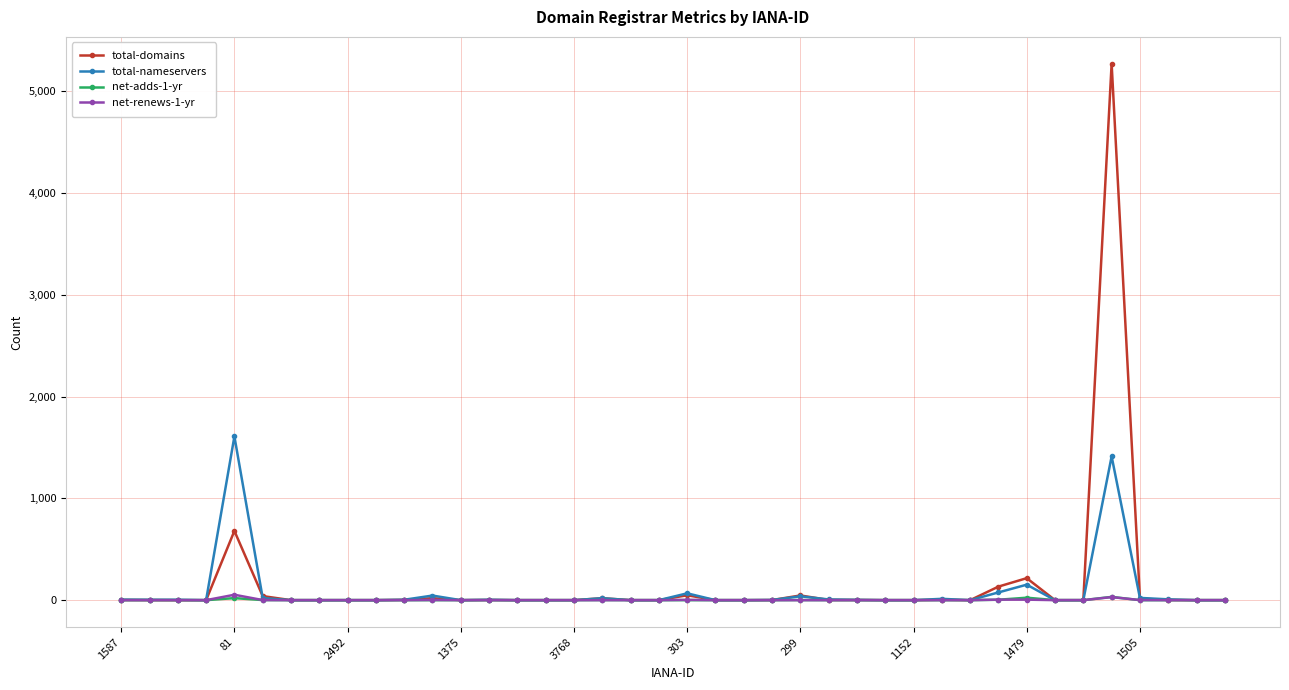

What is the maximum value for total-nameservers?

1608